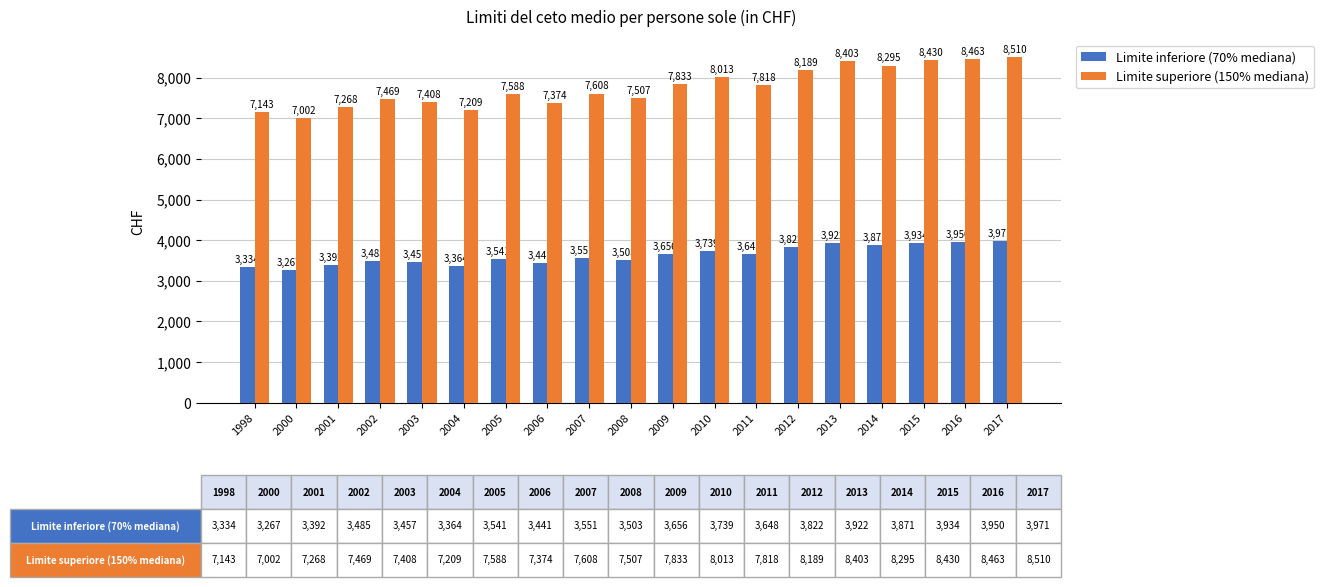

At how many categories does at least one series exceed 3876?

19